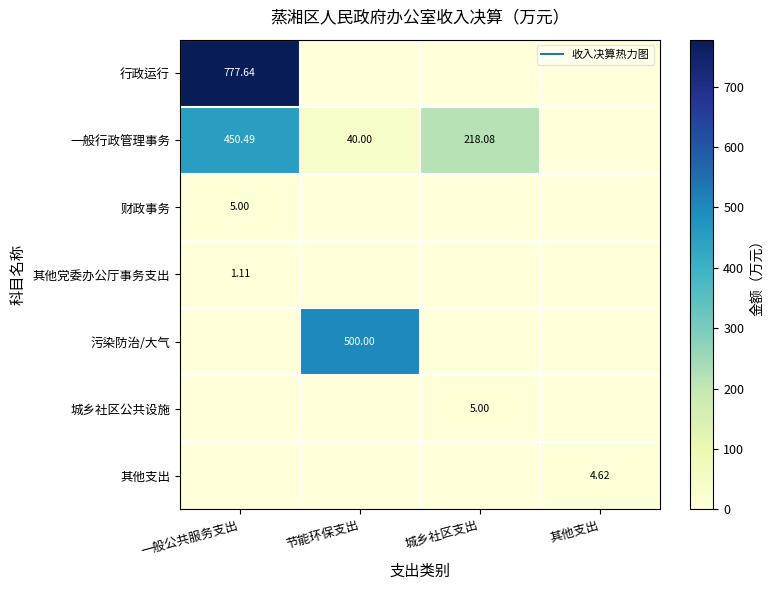

What is the difference between the maximum and minimum values in the 其他党委办公厅事务支出 series?

1.1